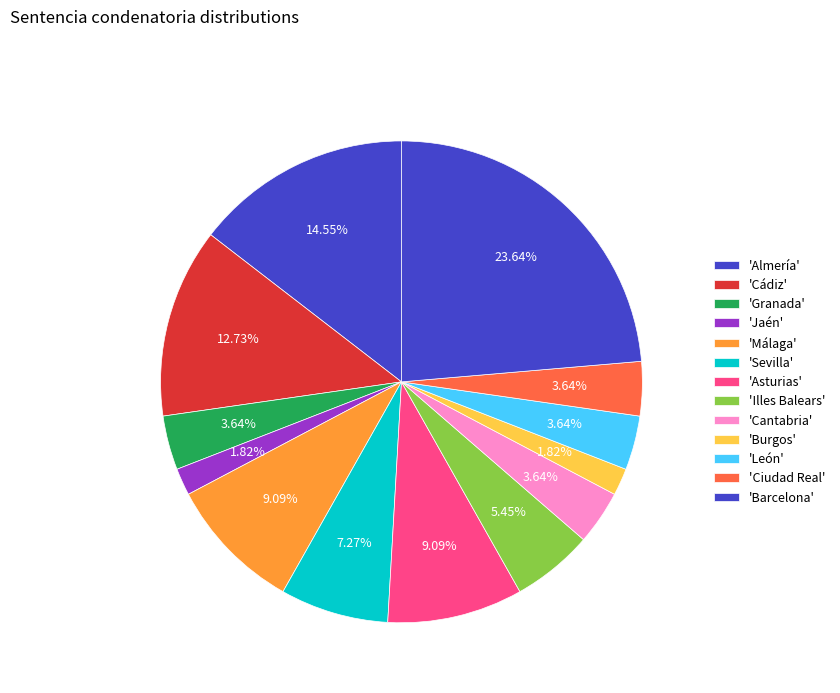

Count the number of slices in the pie.

13